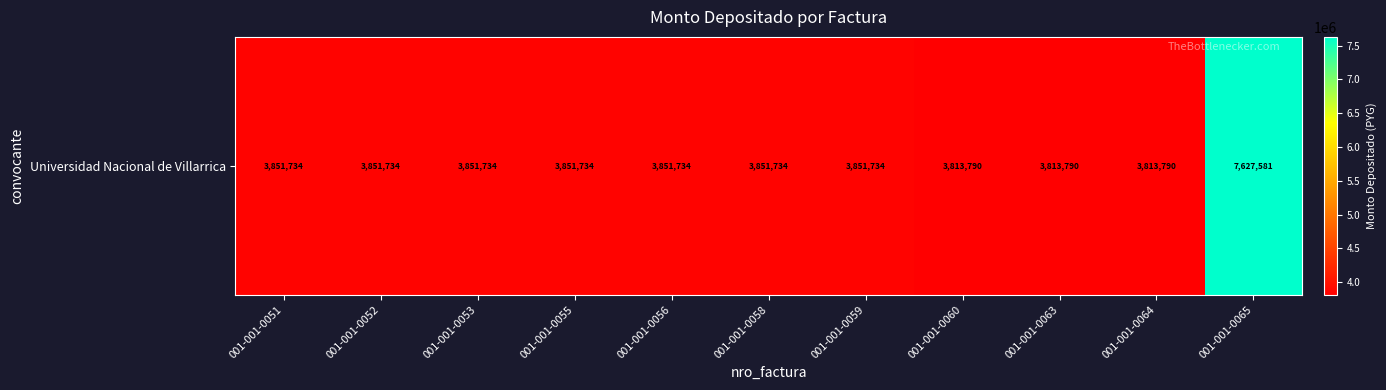

What is the difference between the maximum and second lowest values?

3813791